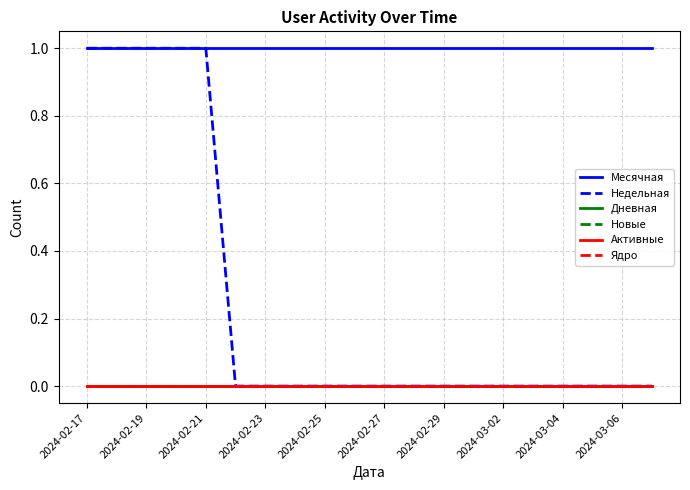

True or false: Активные and Ядро cross at least once.

False